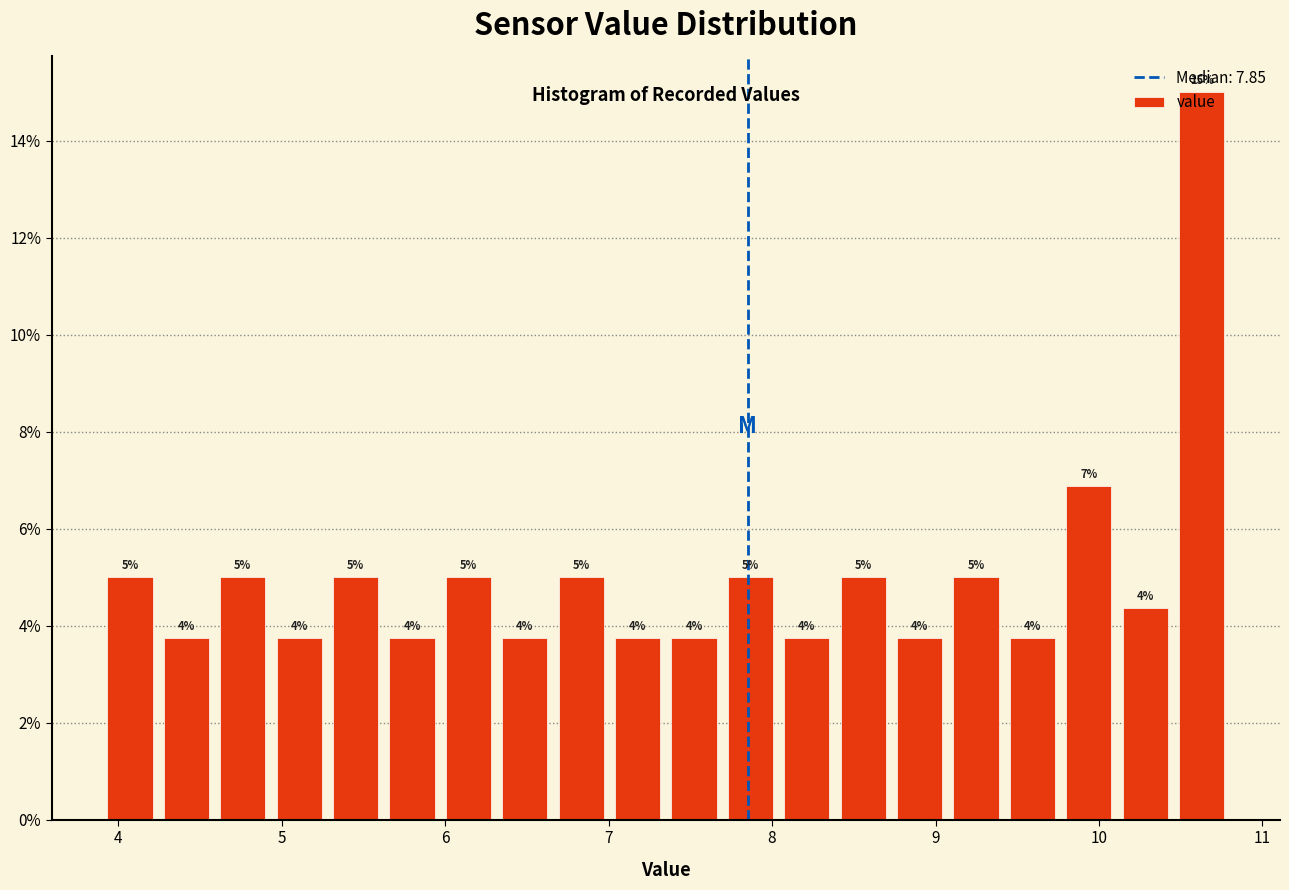

Read against the x-axis, roughly where is the centre of the tallest bar?

10.6